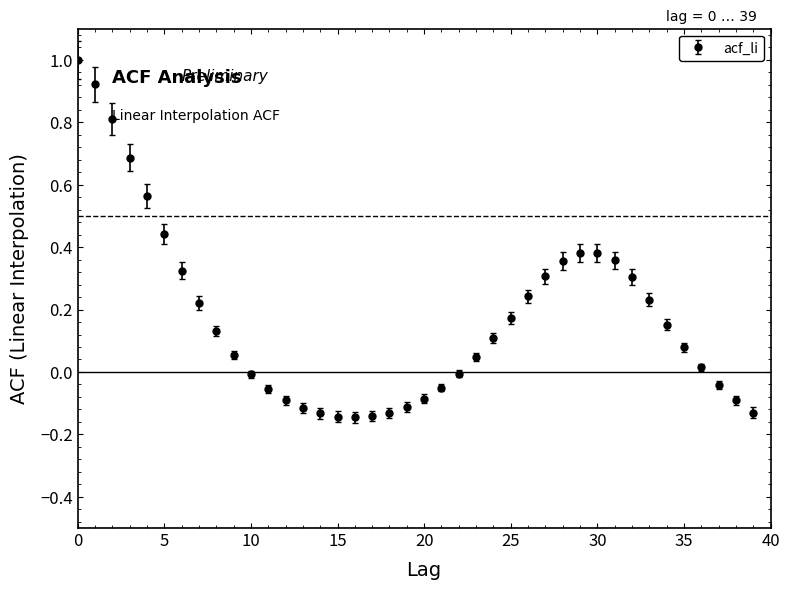

What is the sum of all values?

6.8